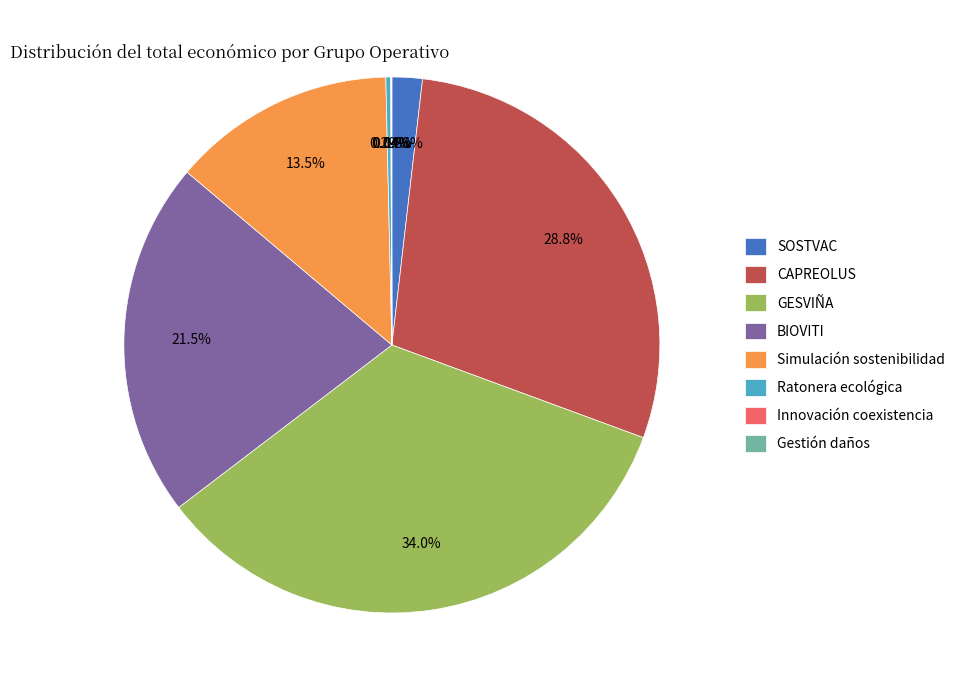

Combined, do GESVIÑA and Simulación sostenibilidad account for over 50%?

No